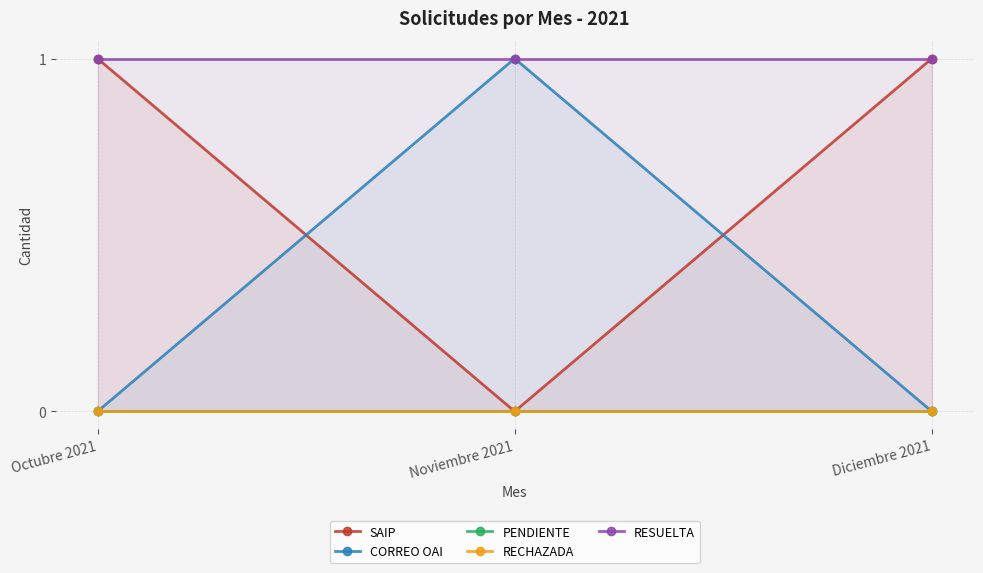

Where is SAIP nearest to the value 0?

Noviembre 2021